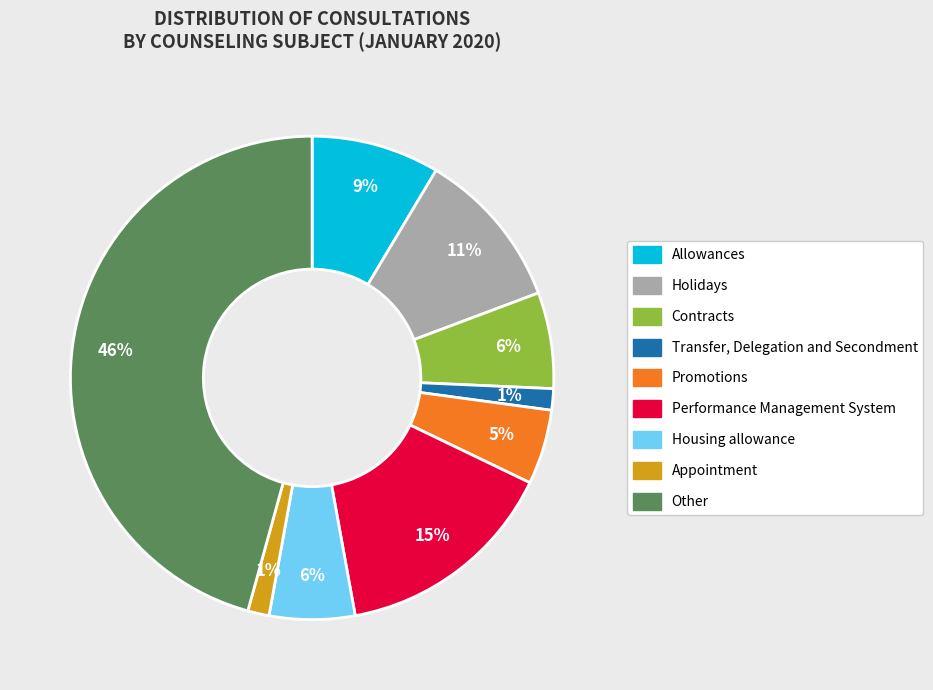

True or false: Transfer, Delegation and Secondment accounts for 11% of the total.

False